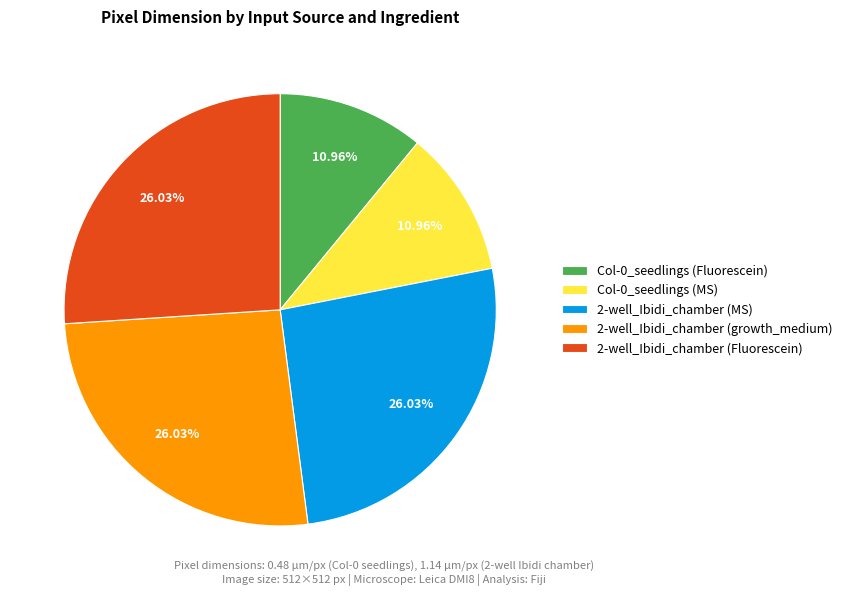

Approximately how many times larger is the value at 2-well_Ibidi_chamber (MS) compared to 2-well_Ibidi_chamber (Fluorescein)?

1.0